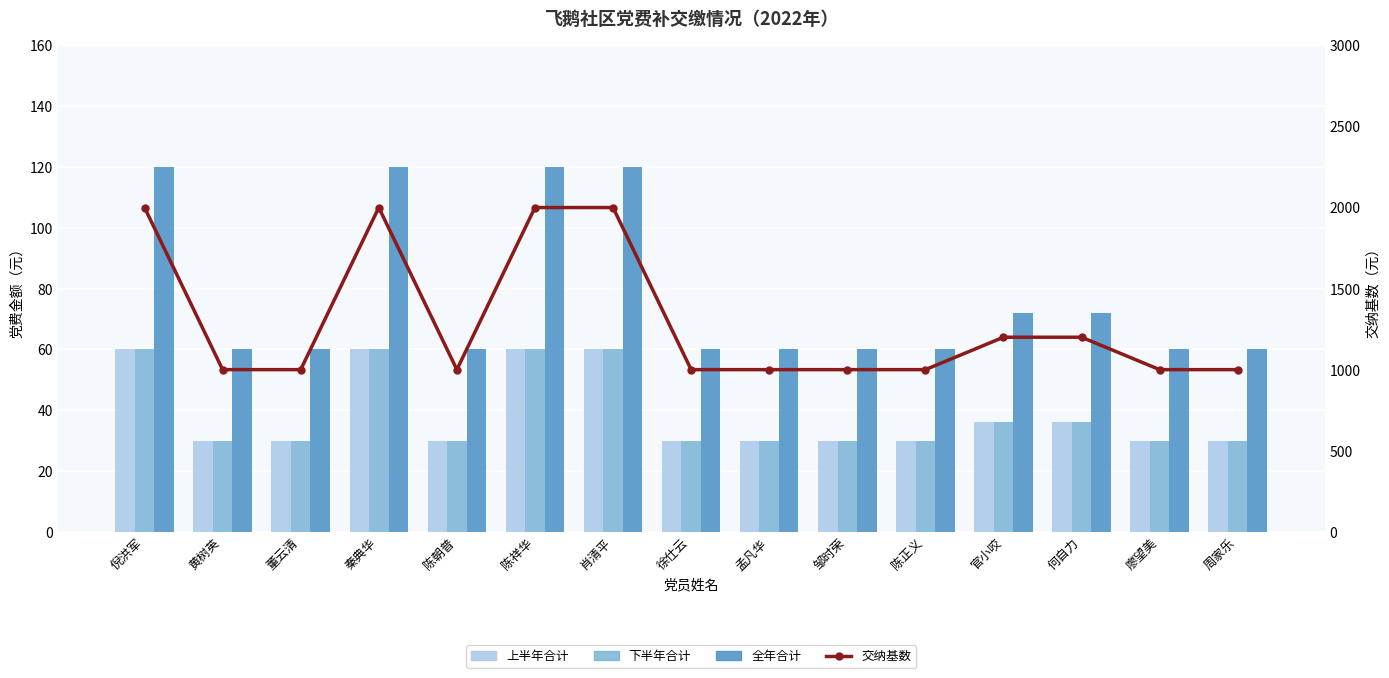

What is the label of the 6th bar from the right?

邹时荣